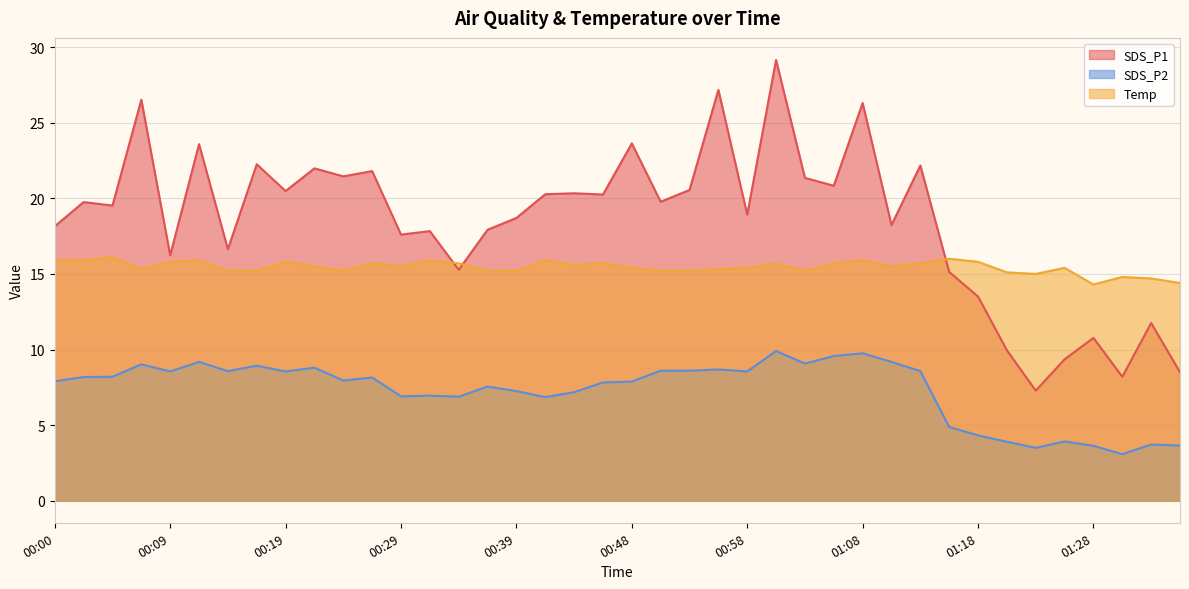

Reading left to right, extract all data points from this chart.

SDS_P1: 00:00=18.1	00:02=19.8	00:04=19.5	00:07=26.5	00:09=16.2	00:12=23.6	00:14=16.6	00:17=22.2	00:19=20.5	00:22=22.0	00:24=21.4	00:26=21.8	00:29=17.6	00:31=17.8	00:34=15.3	00:36=17.9	00:39=18.7	00:41=20.3	00:43=20.3	00:46=20.2	00:48=23.6	00:51=19.8	00:53=20.6	00:56=27.2	00:58=18.9	01:00=29.1	01:03=21.4	01:06=20.8	01:08=26.3	01:10=18.2	01:13=22.2	01:15=15.1	01:18=13.5	01:20=9.9	01:23=7.3	01:25=9.3	01:28=10.8	01:30=8.2	01:32=11.8	01:35=8.5
SDS_P2: 00:00=7.9	00:02=8.2	00:04=8.2	00:07=9.0	00:09=8.6	00:12=9.2	00:14=8.6	00:17=8.9	00:19=8.6	00:22=8.8	00:24=8.0	00:26=8.2	00:29=6.9	00:31=7.0	00:34=6.9	00:36=7.5	00:39=7.2	00:41=6.8	00:43=7.2	00:46=7.8	00:48=7.9	00:51=8.6	00:53=8.6	00:56=8.7	00:58=8.6	01:00=9.9	01:03=9.1	01:06=9.6	01:08=9.8	01:10=9.2	01:13=8.6	01:15=4.9	01:18=4.3	01:20=3.9	01:23=3.5	01:25=3.9	01:28=3.6	01:30=3.1	01:32=3.7	01:35=3.6
Temp: 00:00=15.9	00:02=15.9	00:04=16.1	00:07=15.3	00:09=15.8	00:12=15.9	00:14=15.2	00:17=15.2	00:19=15.8	00:22=15.5	00:24=15.2	00:26=15.7	00:29=15.5	00:31=15.9	00:34=15.7	00:36=15.2	00:39=15.2	00:41=15.9	00:43=15.6	00:46=15.7	00:48=15.4	00:51=15.2	00:53=15.2	00:56=15.3	00:58=15.4	01:00=15.7	01:03=15.2	01:06=15.7	01:08=15.9	01:10=15.5	01:13=15.7	01:15=16.0	01:18=15.8	01:20=15.1	01:23=15.0	01:25=15.4	01:28=14.3	01:30=14.8	01:32=14.7	01:35=14.4